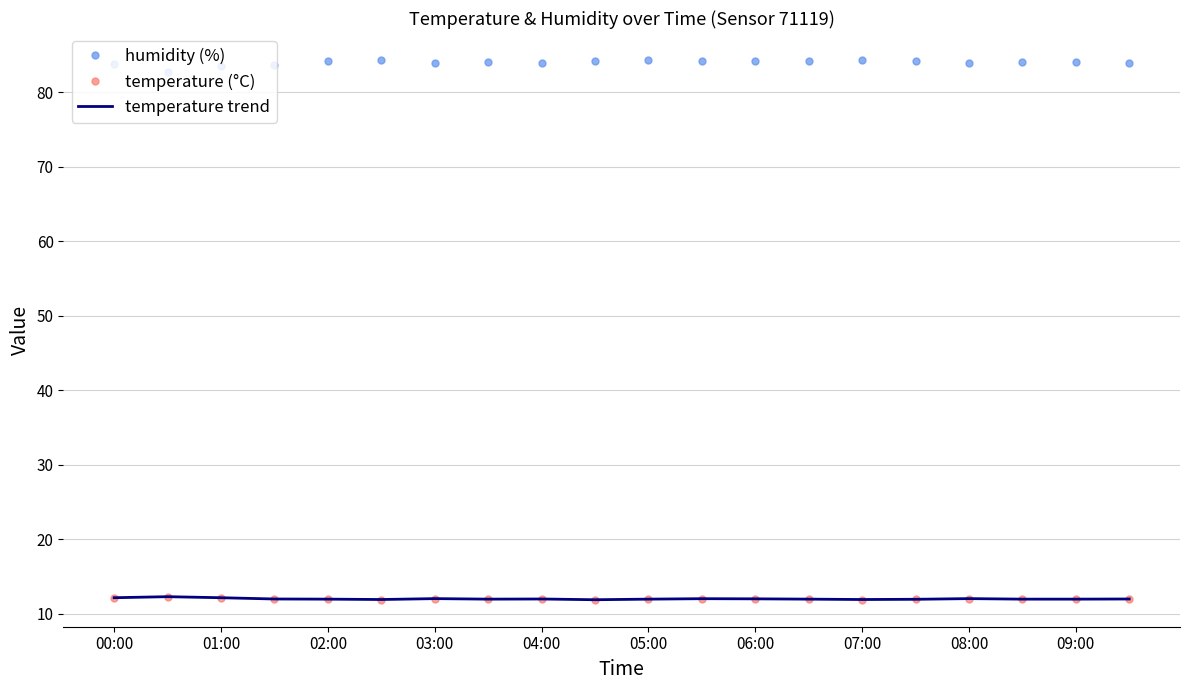

Is this an area chart (filled region under the line)?

No